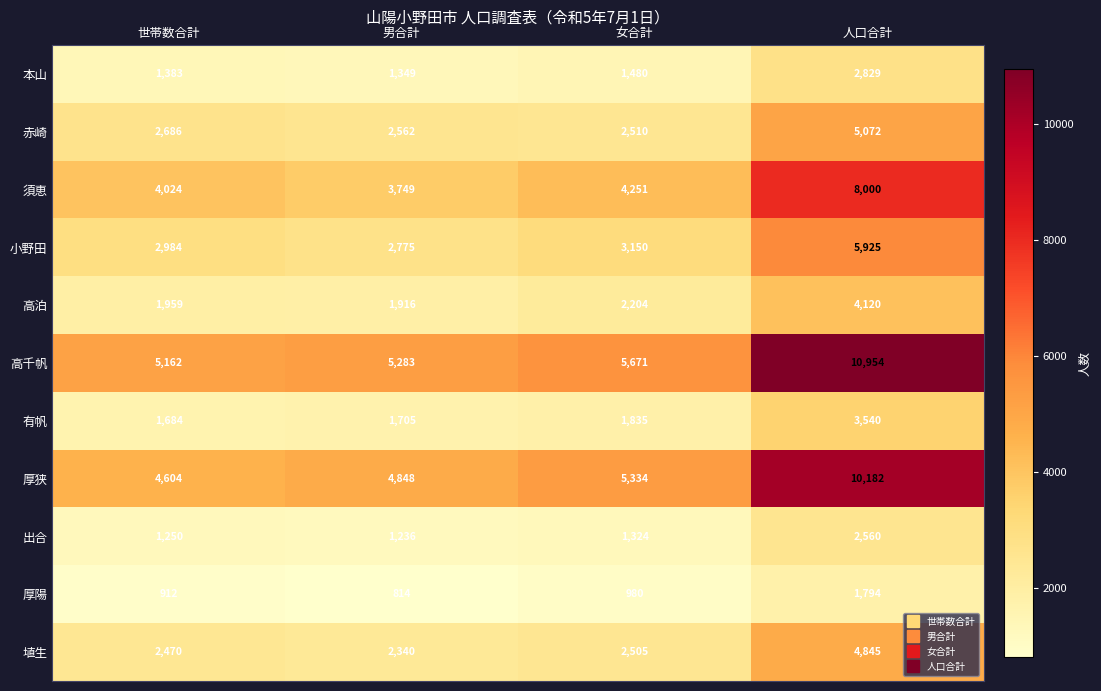

List the labels in order of 出合 value, smallest first.

男合計, 世帯数合計, 女合計, 人口合計